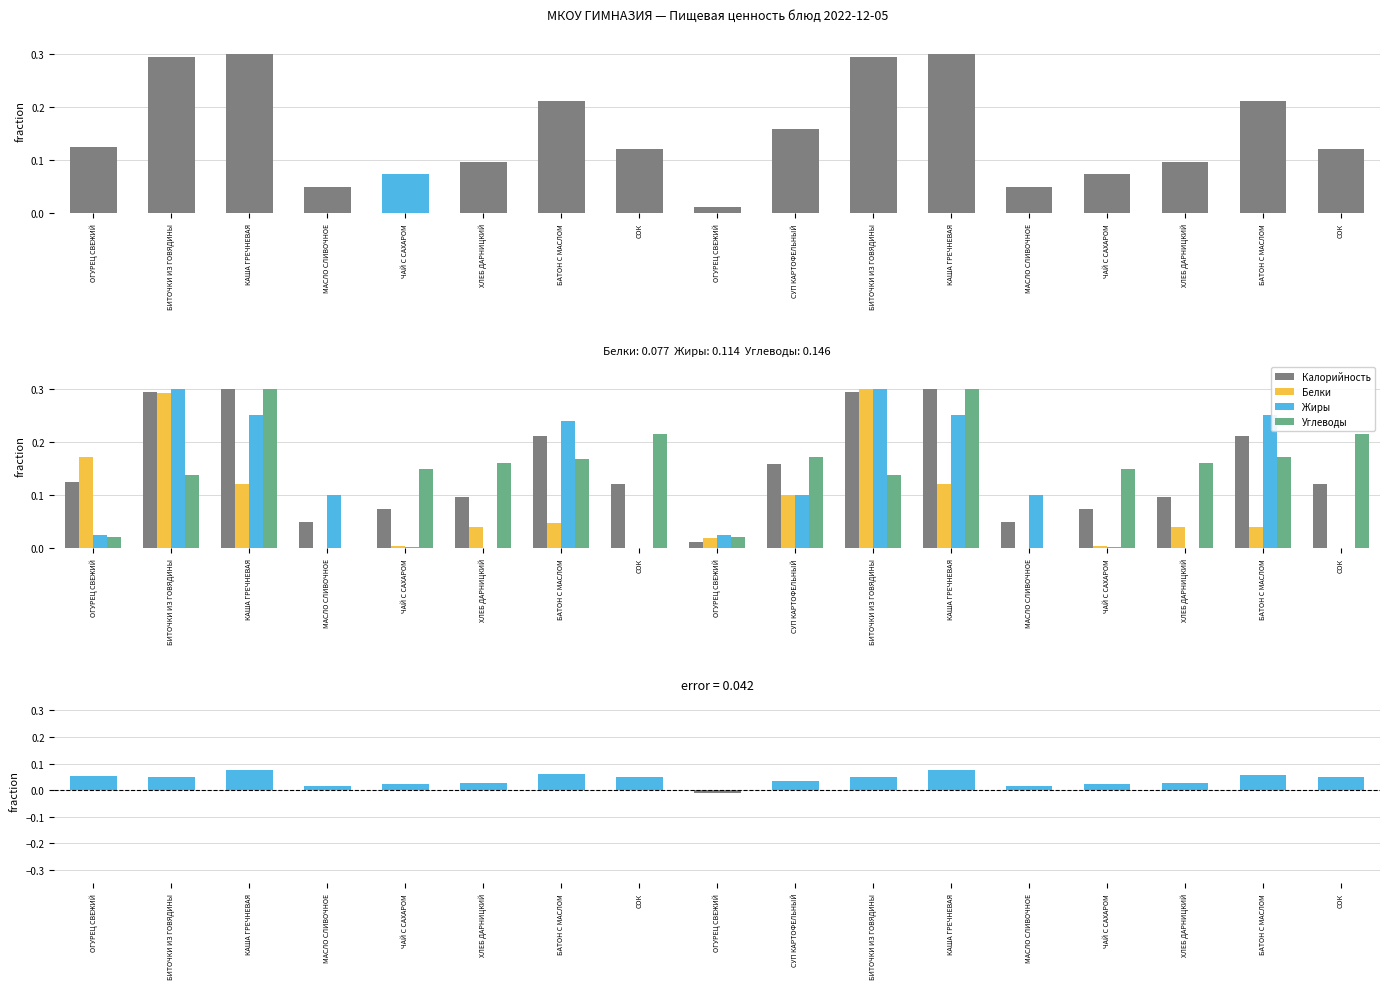

What is the difference between the second highest and minimum values in the Углеводы series?

0.3